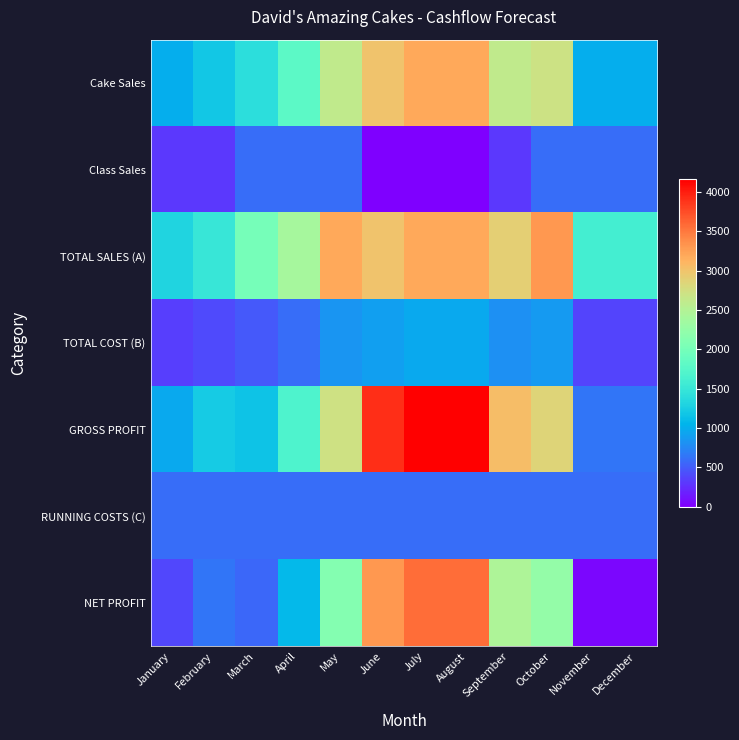

Which category has the lowest value across all series?

June